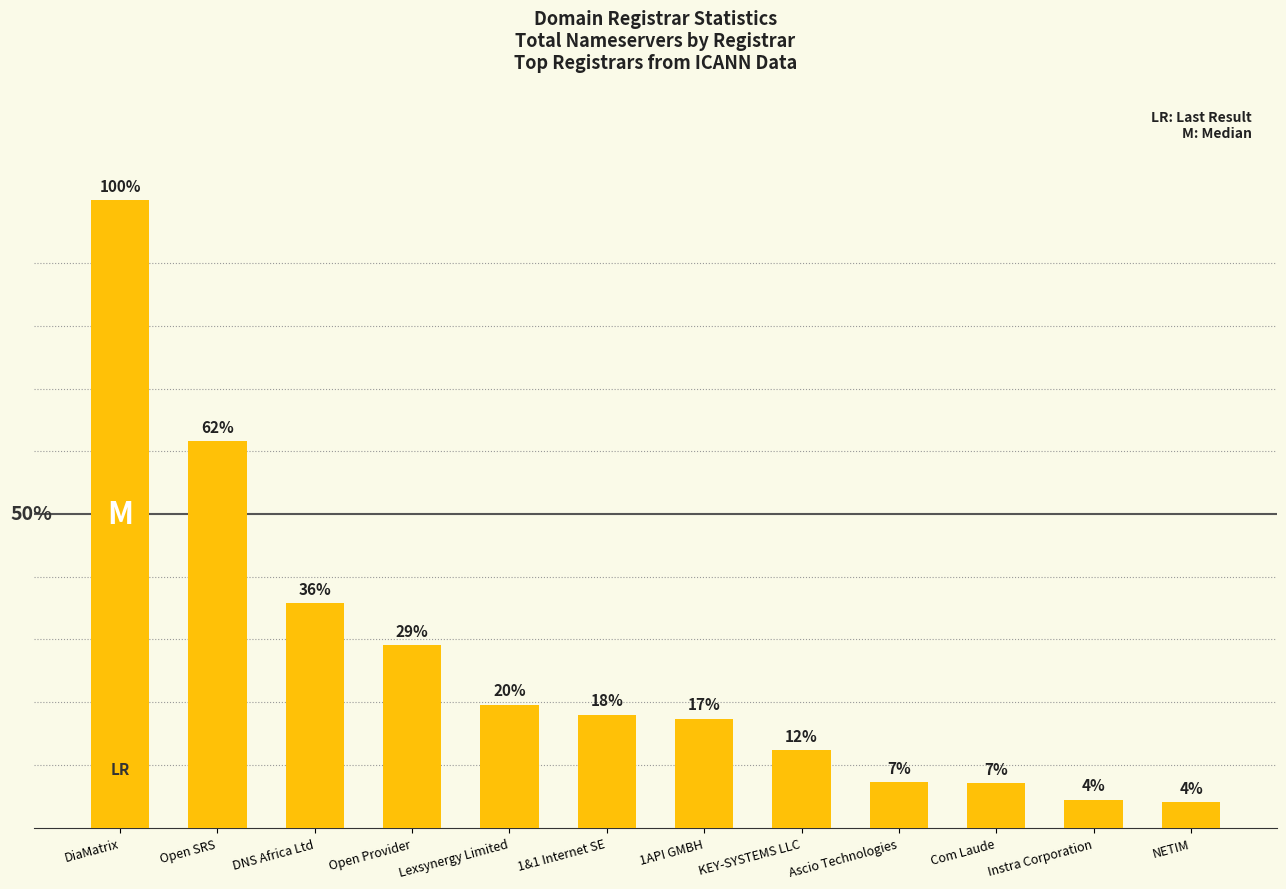

At which category does the chart reach its peak across all series?

DiaMatrix